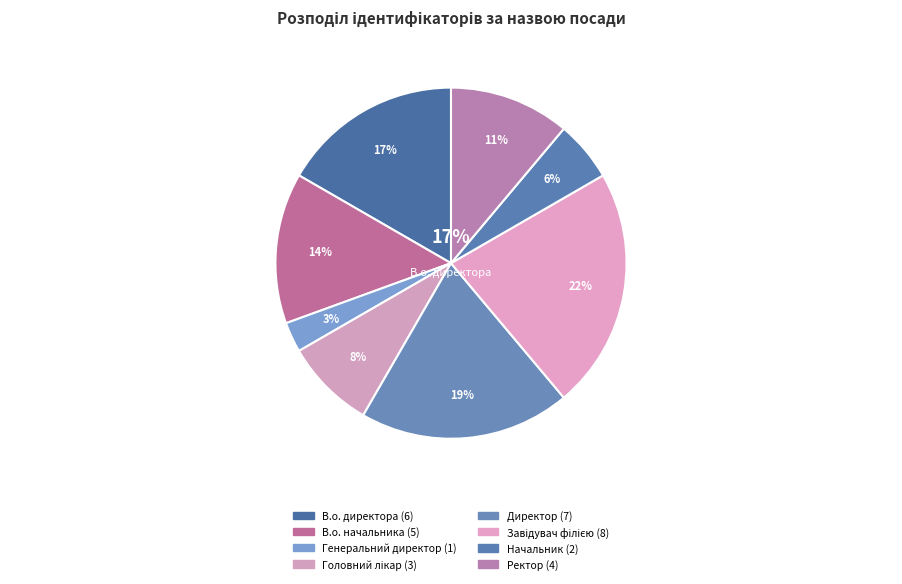

The В.о. директора slice represents 2% of the pie. True or false?

False